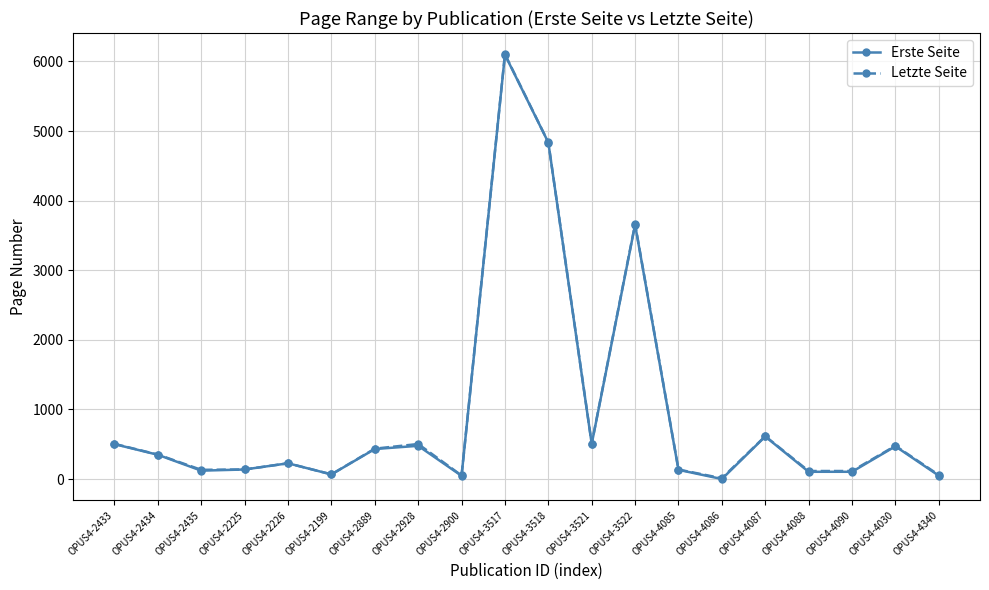

How many distinct data groups are displayed?

2